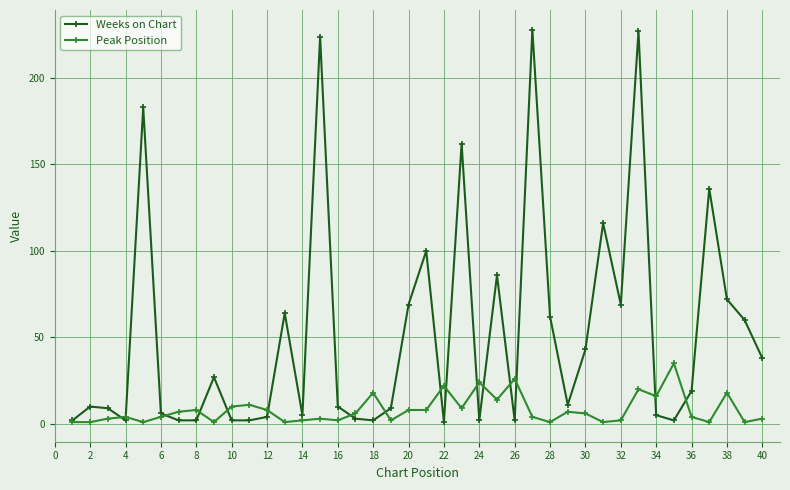

Rank the series by their average value, from highest to lowest.

Weeks on Chart, Peak Position